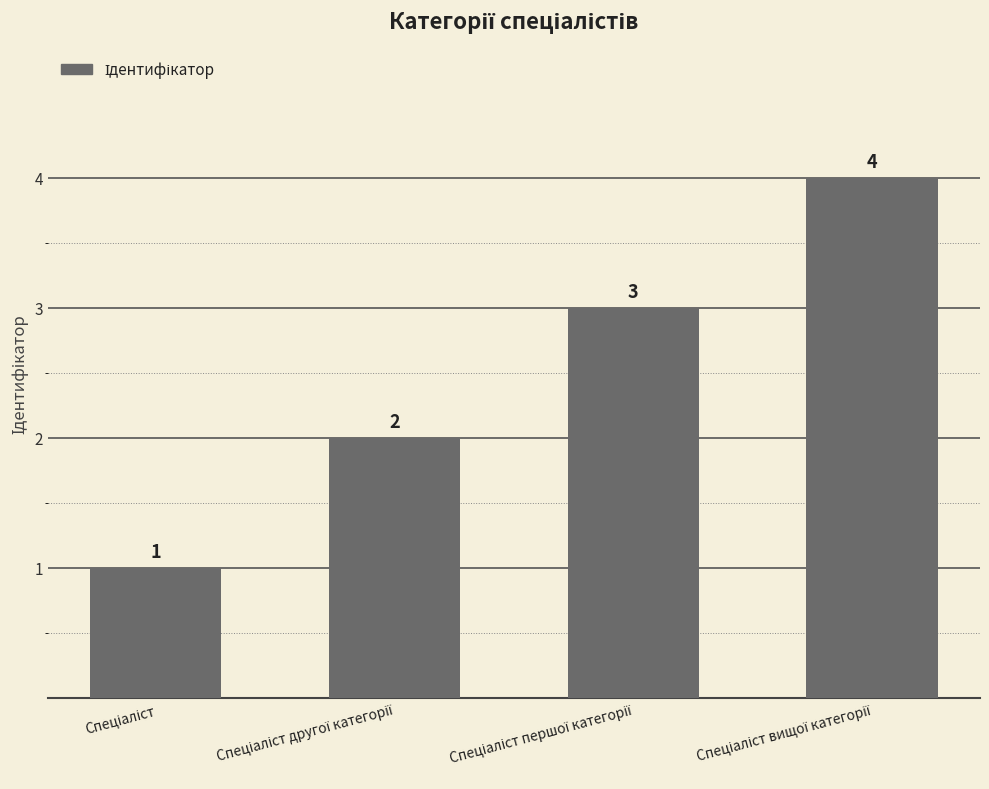

How many distinct data groups are displayed?

1